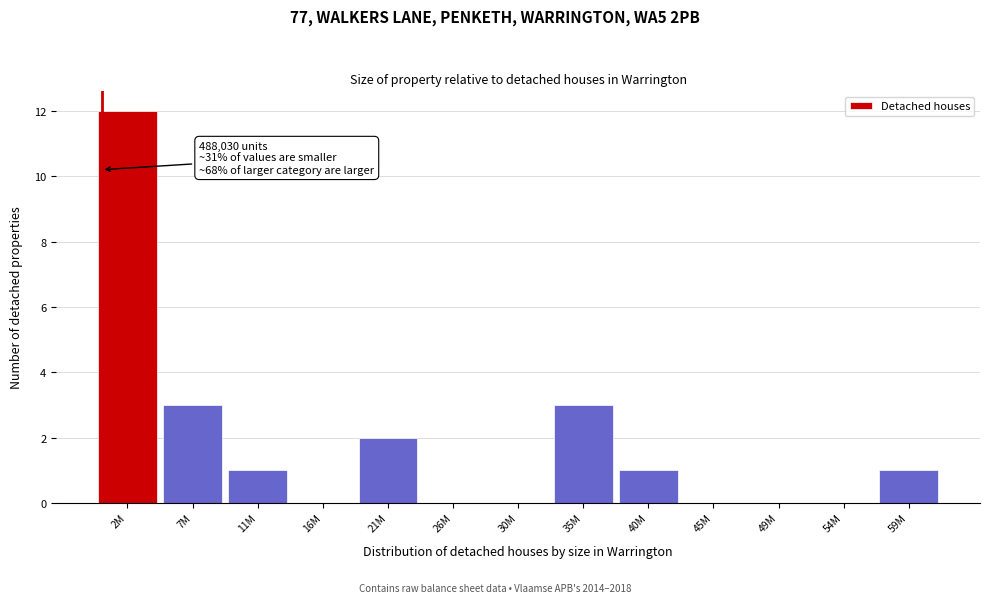

Reading left to right, what are all the values shown in this chart?

2M=12	7M=3	11M=1	16M=0	21M=2	26M=0	30M=0	35M=3	40M=1	45M=0	49M=0	54M=0	59M=1